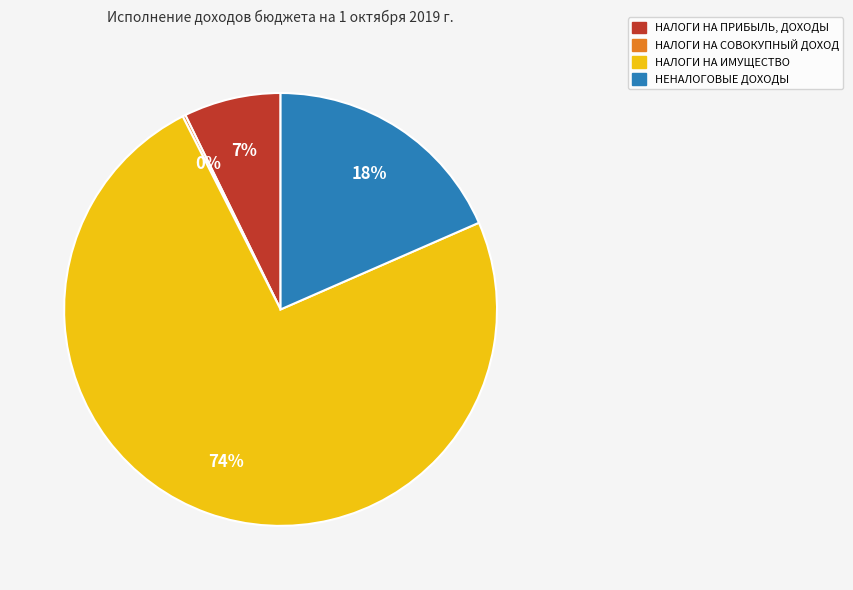

To the nearest percent, what is the average slice percentage?

25%